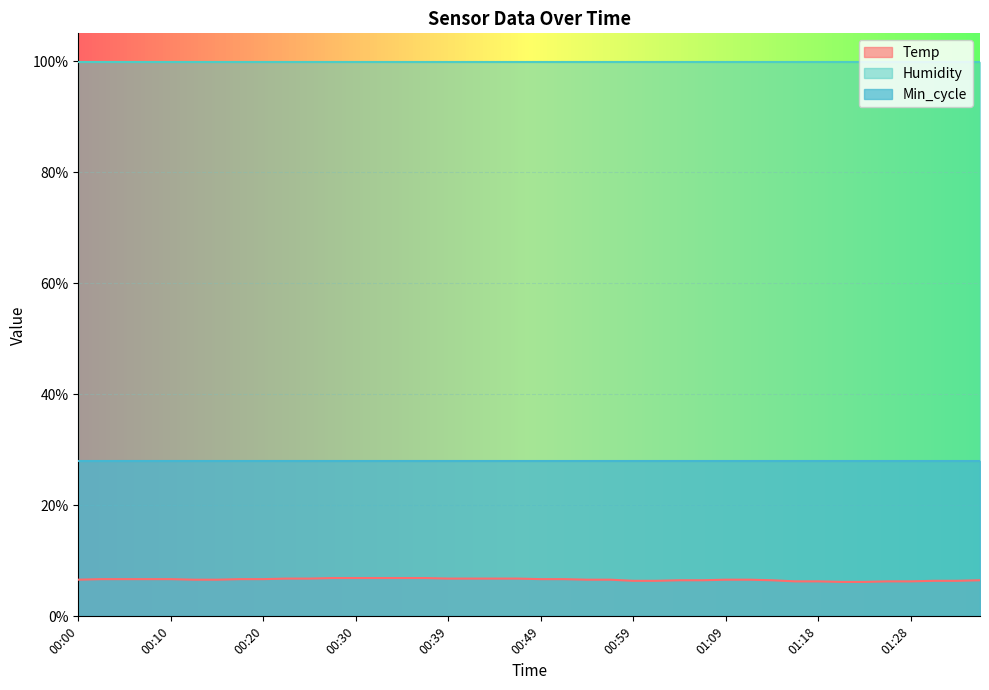

List the series in order of their peak value, highest first.

Humidity, Min_cycle, Temp